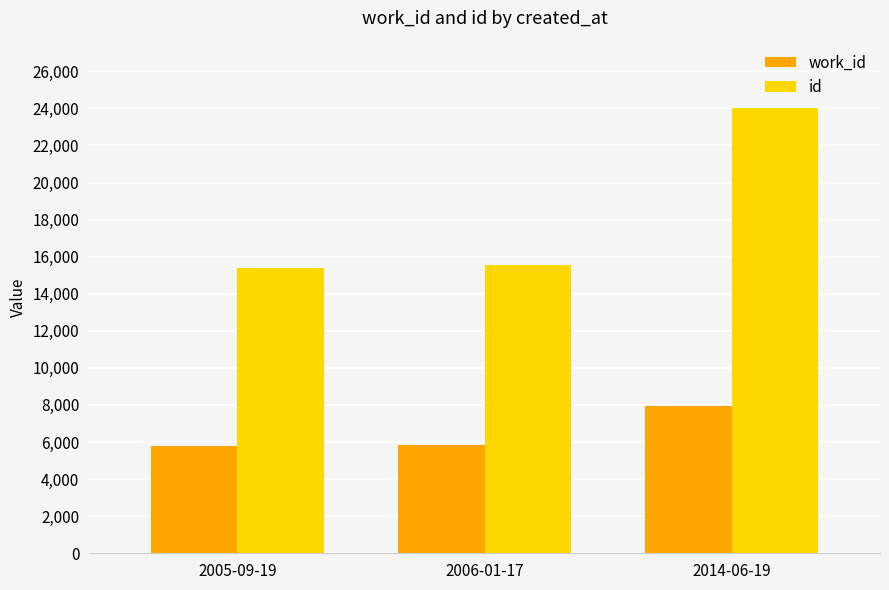

Which series has the widest spread of values?

id